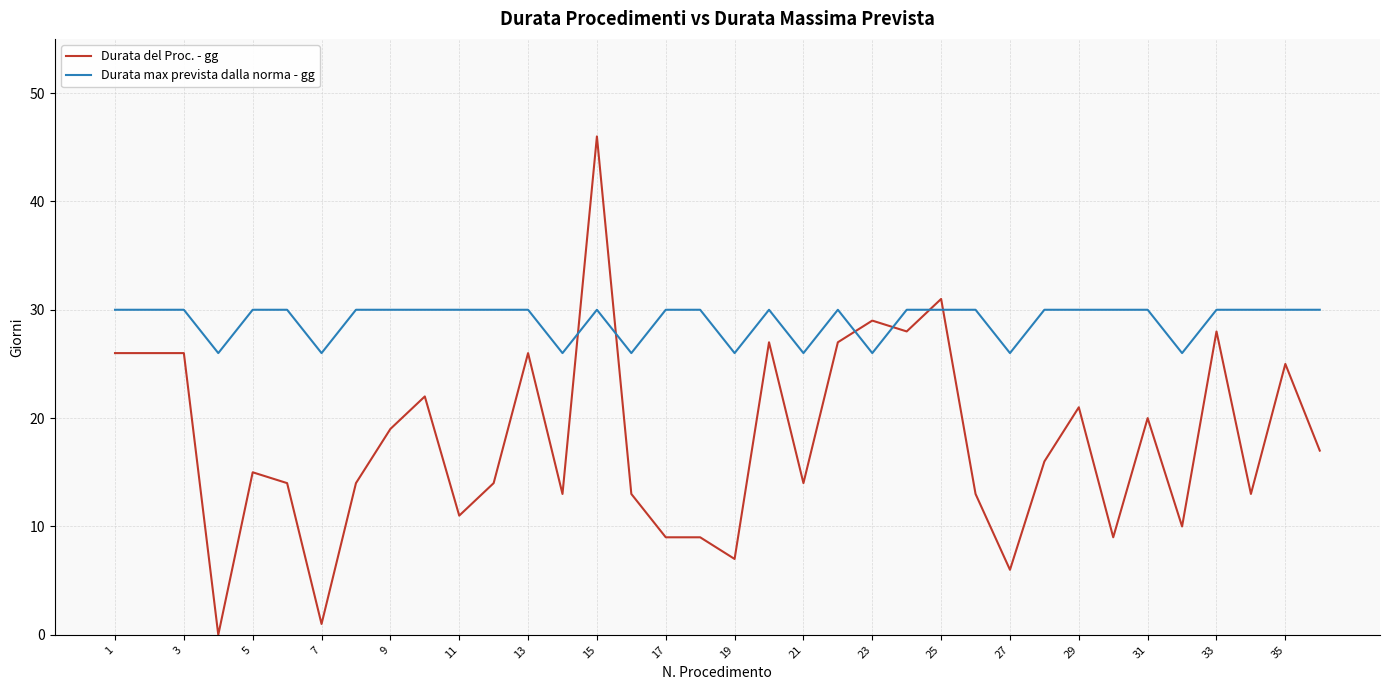

What is the lowest value of the Durata max prevista dalla norma - gg series?

26